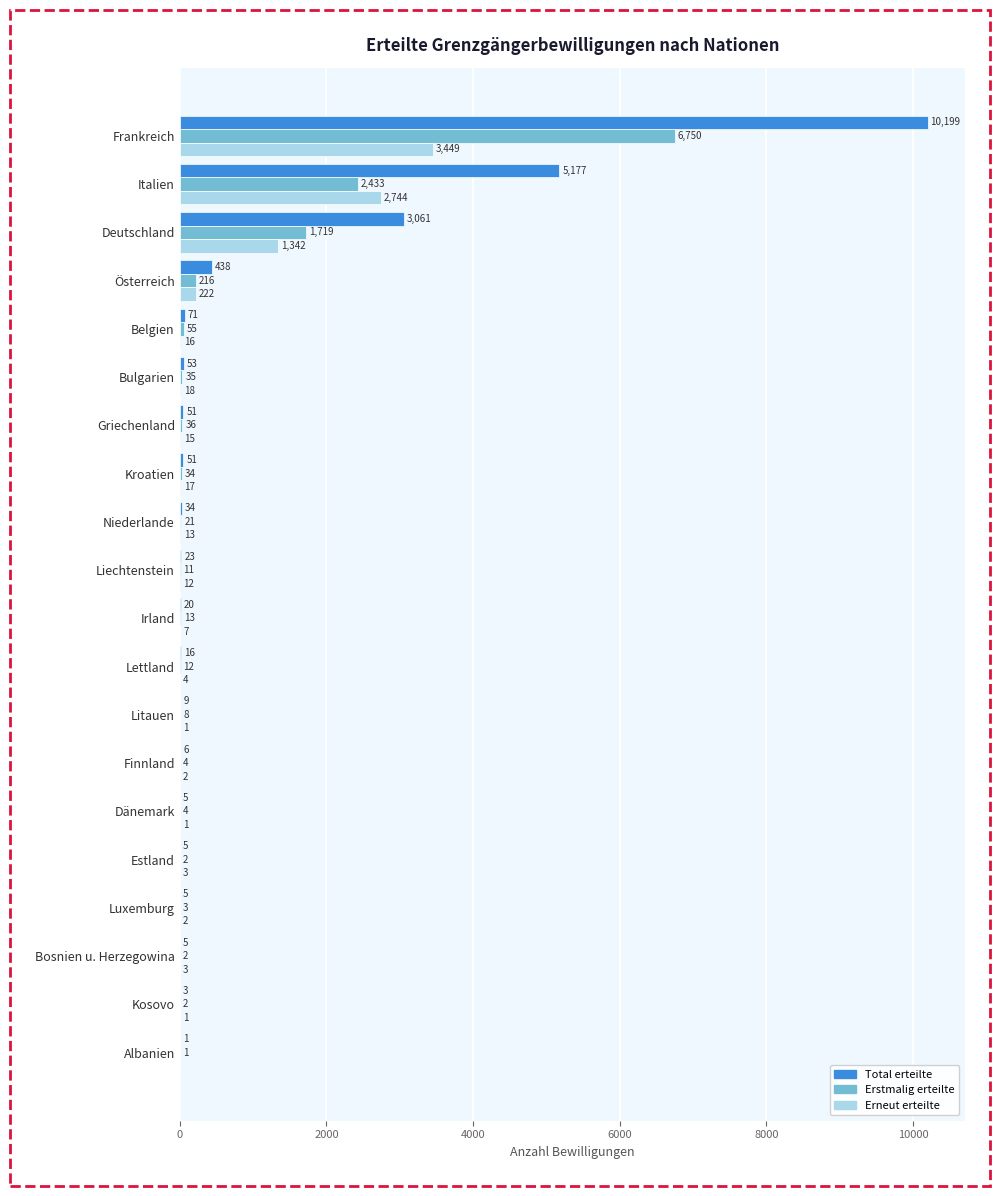

Between Österreich and Albanien, which series saw the biggest shift?

Total erteilte